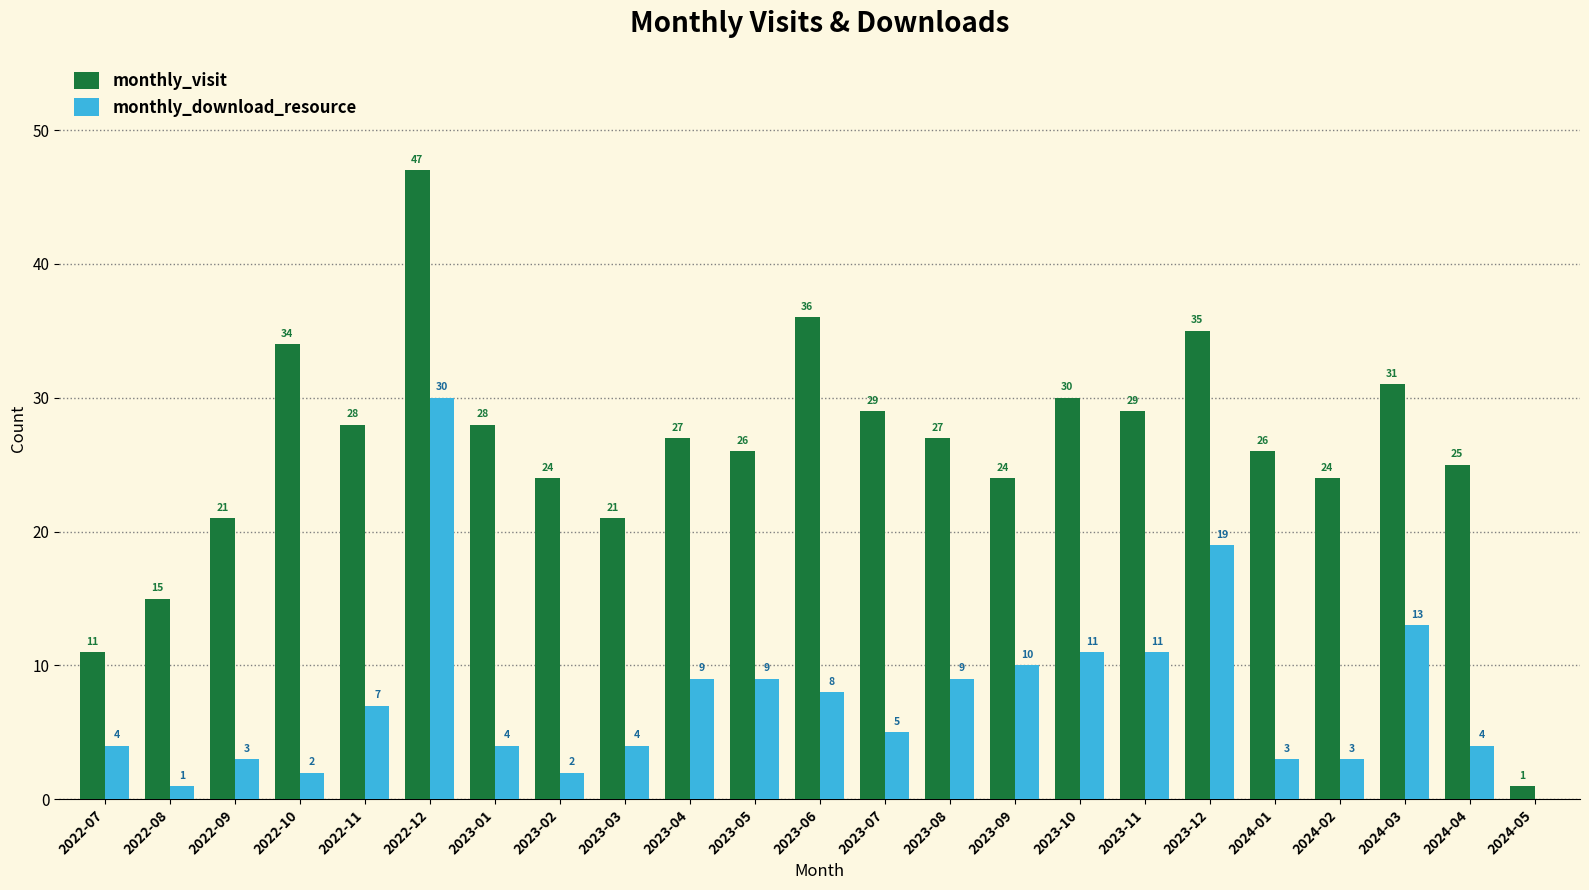

Reading left to right, transcribe all the data shown in this chart.

monthly_visit: 2022-07=11	2022-08=15	2022-09=21	2022-10=34	2022-11=28	2022-12=47	2023-01=28	2023-02=24	2023-03=21	2023-04=27	2023-05=26	2023-06=36	2023-07=29	2023-08=27	2023-09=24	2023-10=30	2023-11=29	2023-12=35	2024-01=26	2024-02=24	2024-03=31	2024-04=25	2024-05=1
monthly_download_resource: 2022-07=4	2022-08=1	2022-09=3	2022-10=2	2022-11=7	2022-12=30	2023-01=4	2023-02=2	2023-03=4	2023-04=9	2023-05=9	2023-06=8	2023-07=5	2023-08=9	2023-09=10	2023-10=11	2023-11=11	2023-12=19	2024-01=3	2024-02=3	2024-03=13	2024-04=4	2024-05=0